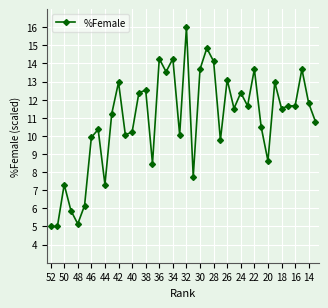

What is the difference between the maximum and minimum values?

11.0